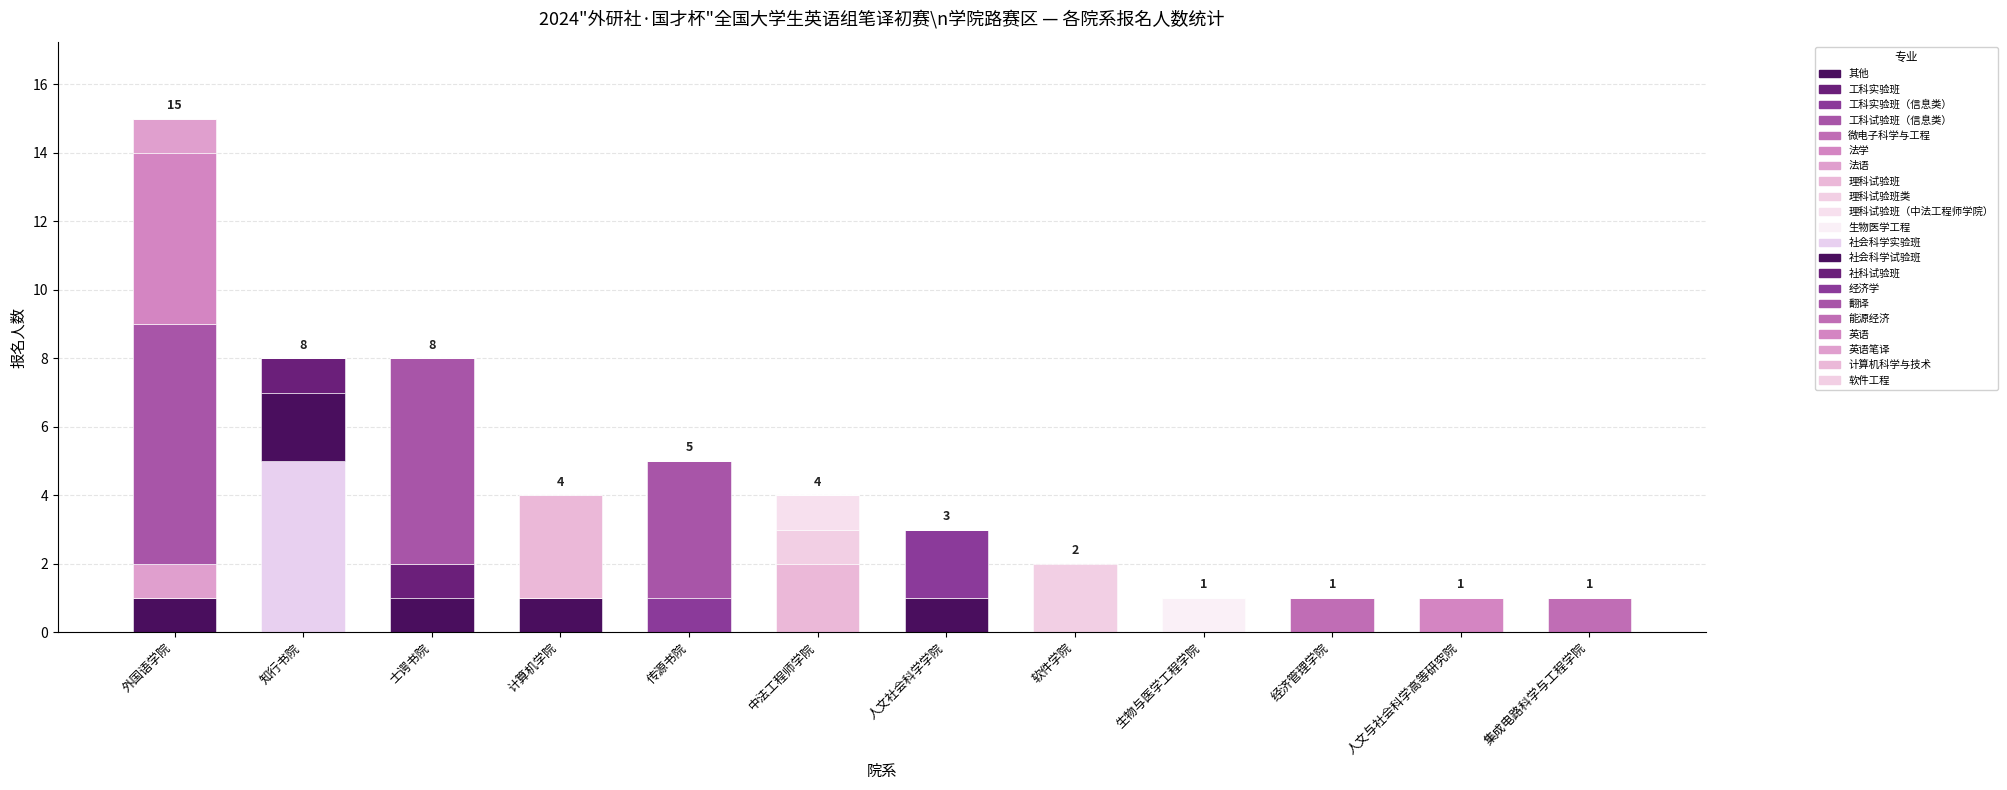

How many categories are shown in the chart?

12